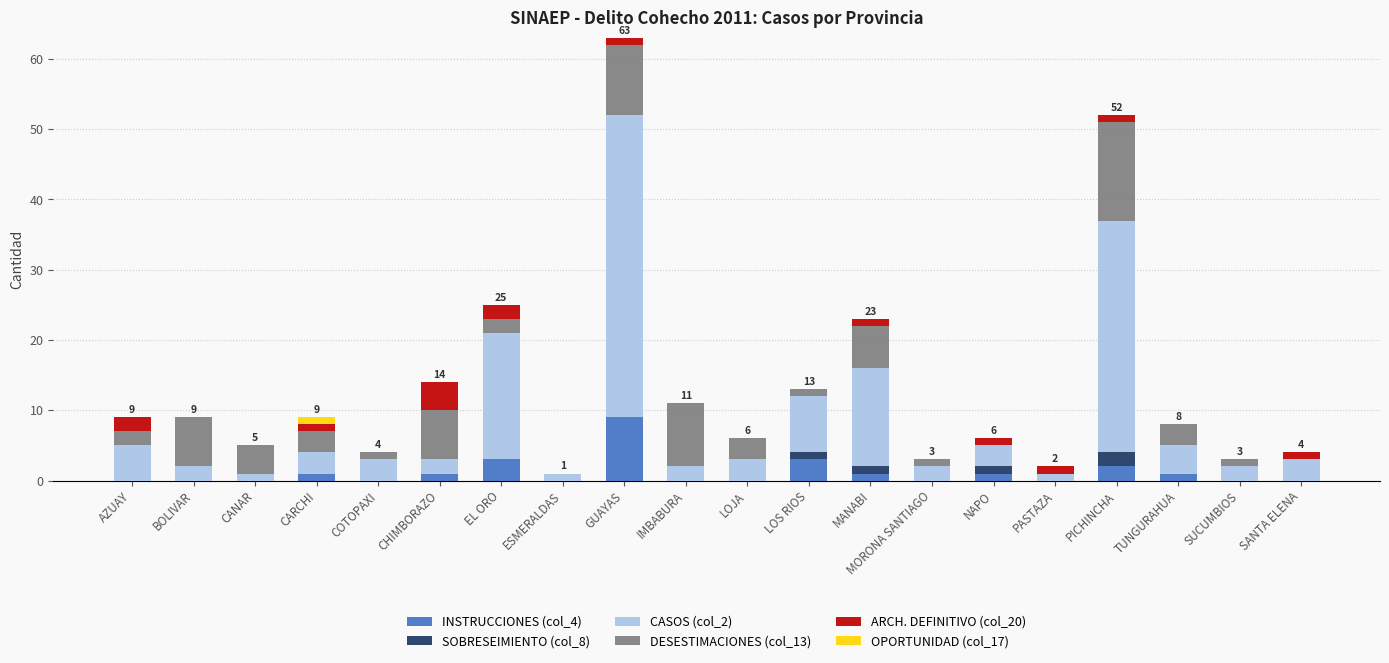

At which category is the sum across all series the highest?

GUAYAS